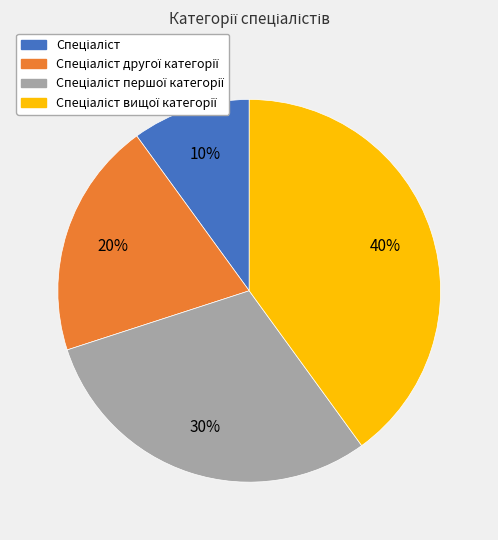

To the nearest percent, what is the average slice percentage?

25%